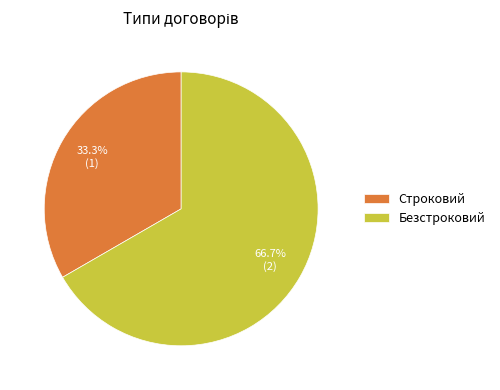

Count the number of slices in the pie.

2